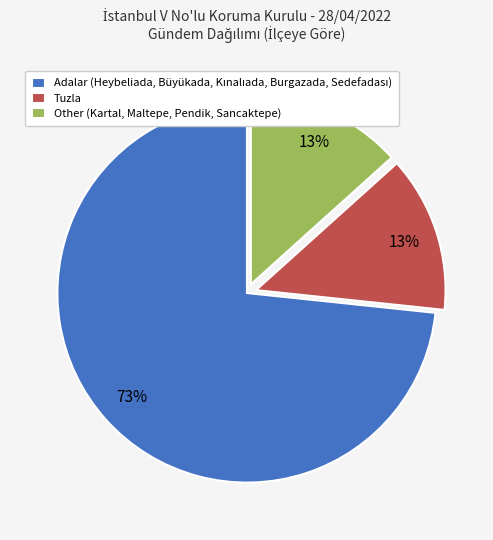

Count the number of slices in the pie.

3